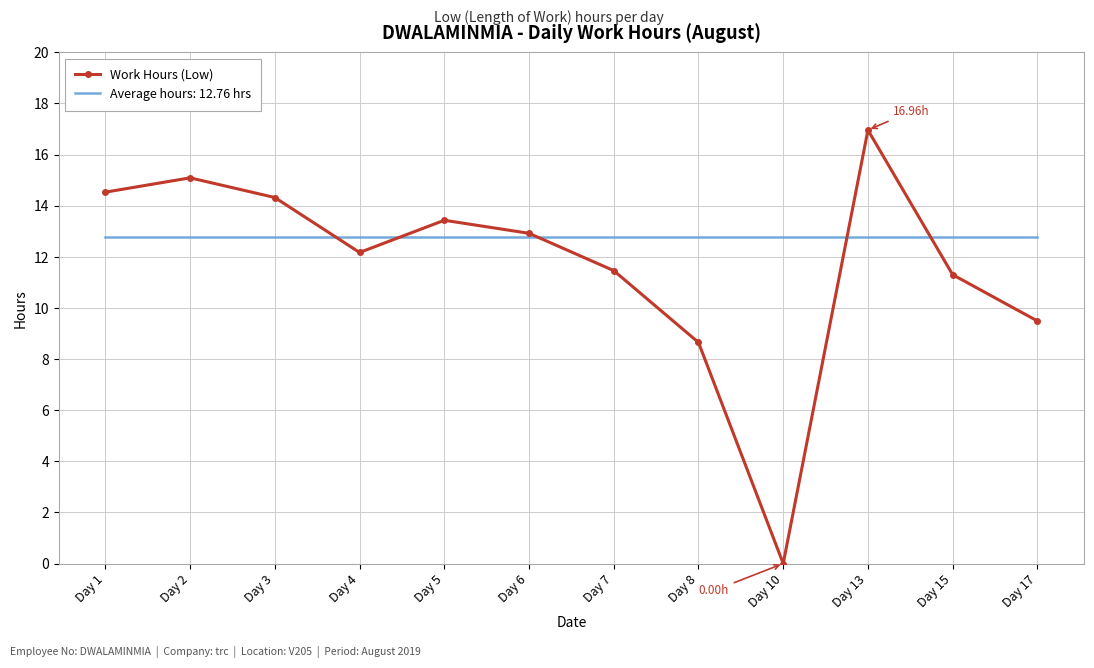

List the series in order of their peak value, highest first.

Work Hours (Low), Average hours: 12.76 hrs